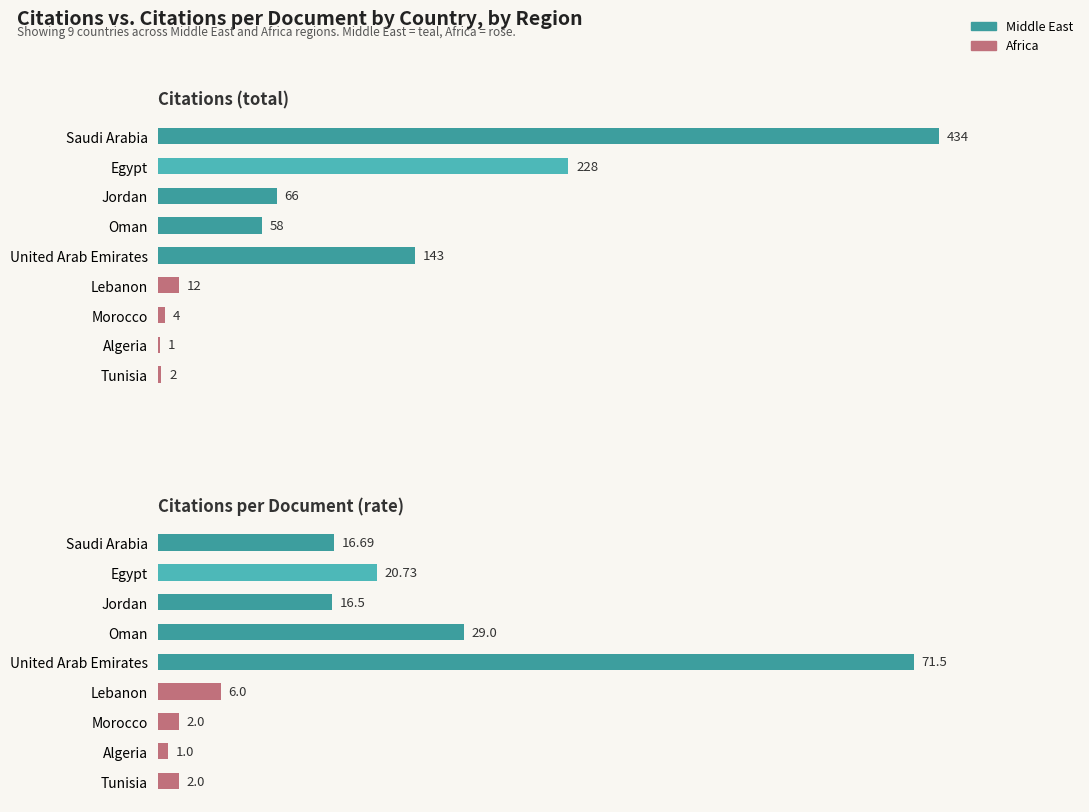

Read the Citations value at United Arab Emirates.

143.0